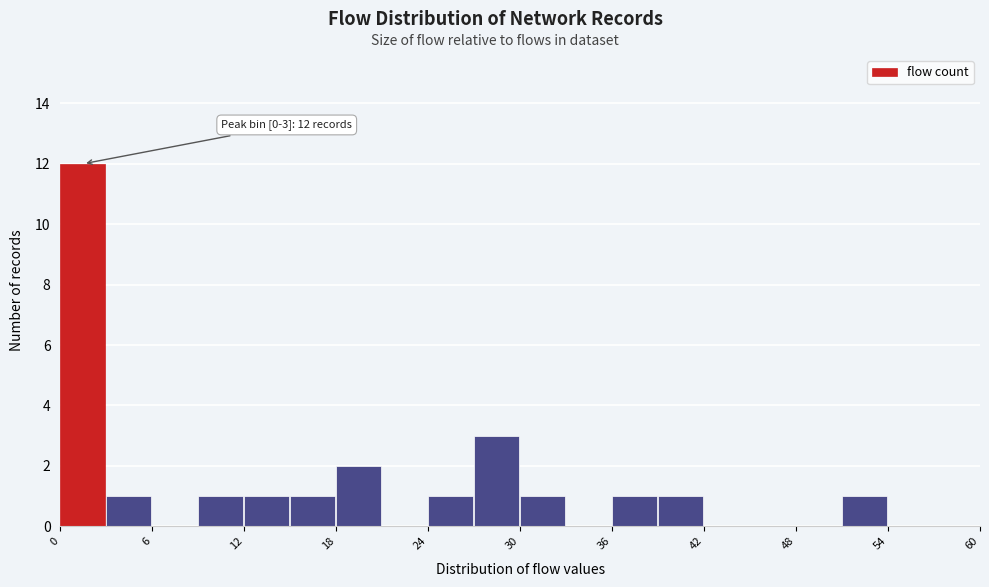

Around what value on the x-axis is the tallest bar? Give the approximate position of its centre, as read against the axis.

1